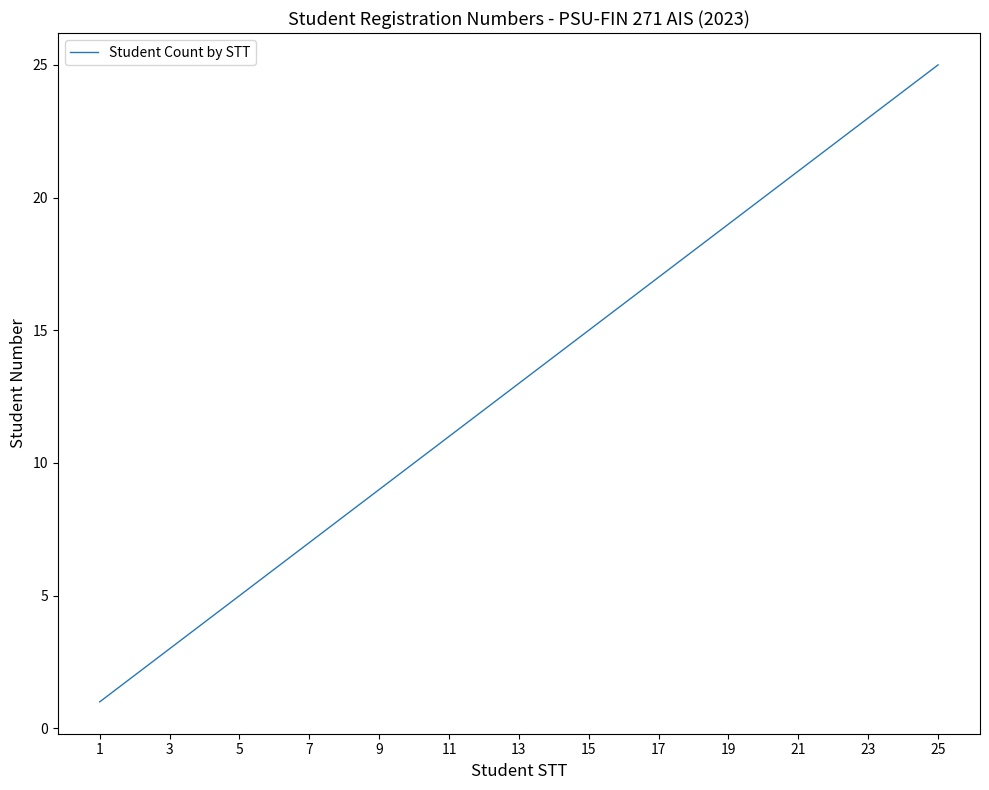

What is the difference between the maximum and minimum values?

24